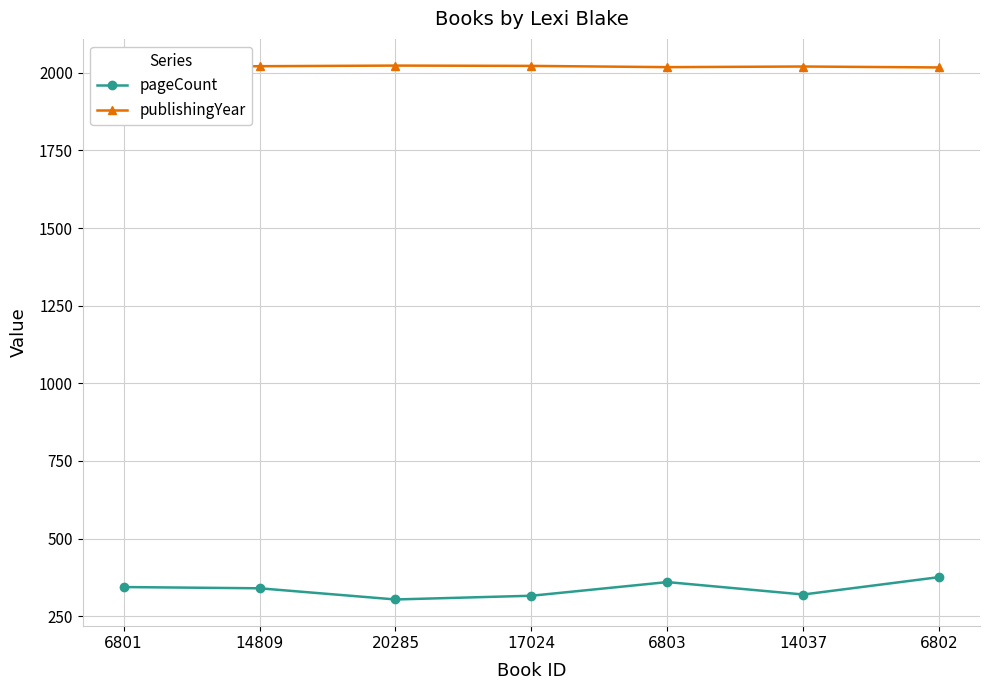

Is the value of publishingYear at 6803 greater than the value of pageCount at 14037?

Yes